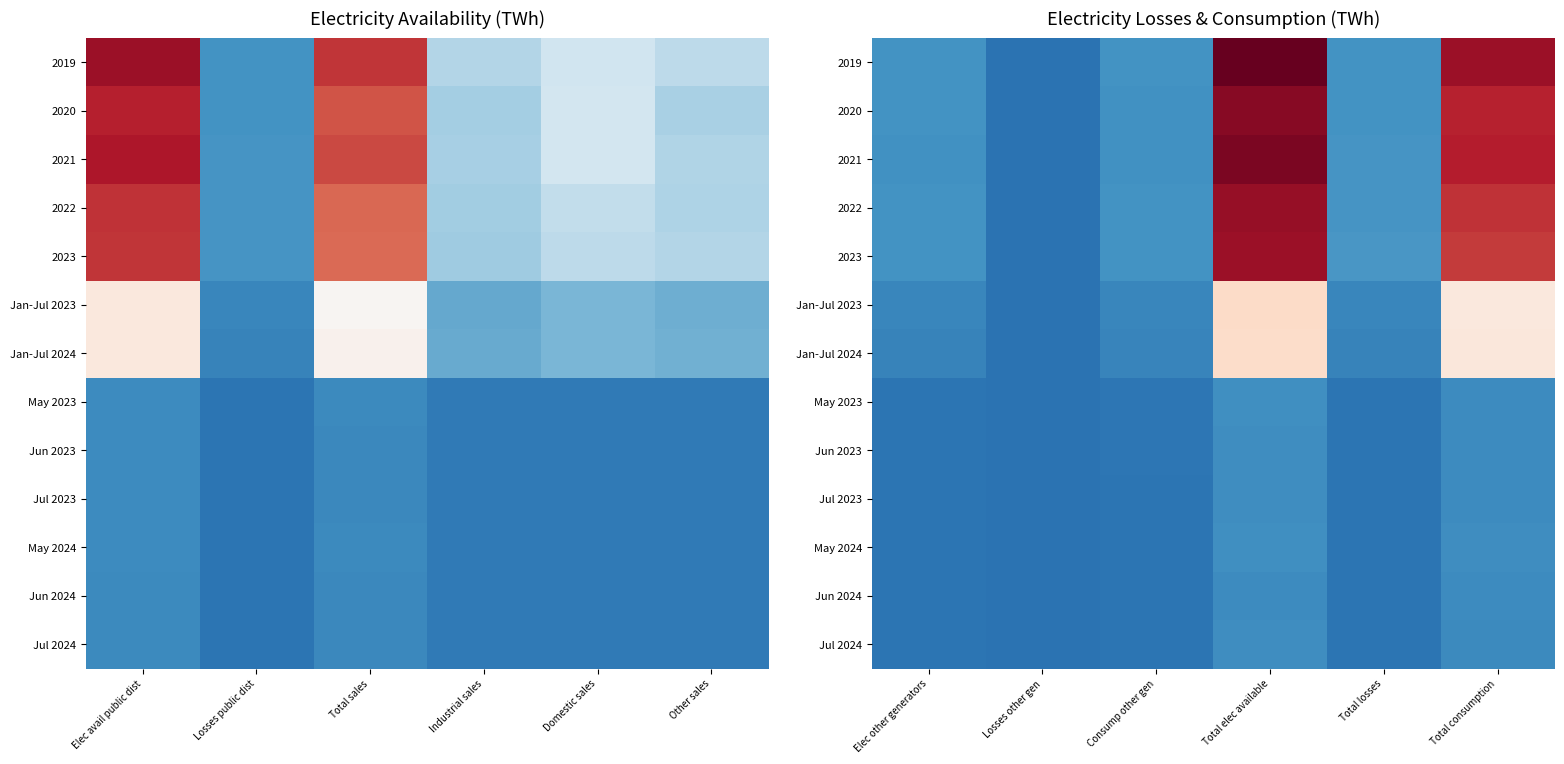

The value of Jan-Jul 2023 at Total elec available is 102.1. True or false?

False